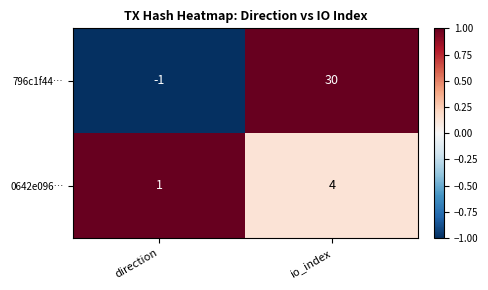

What is the approximate value of 0642e096… at io_index?

4